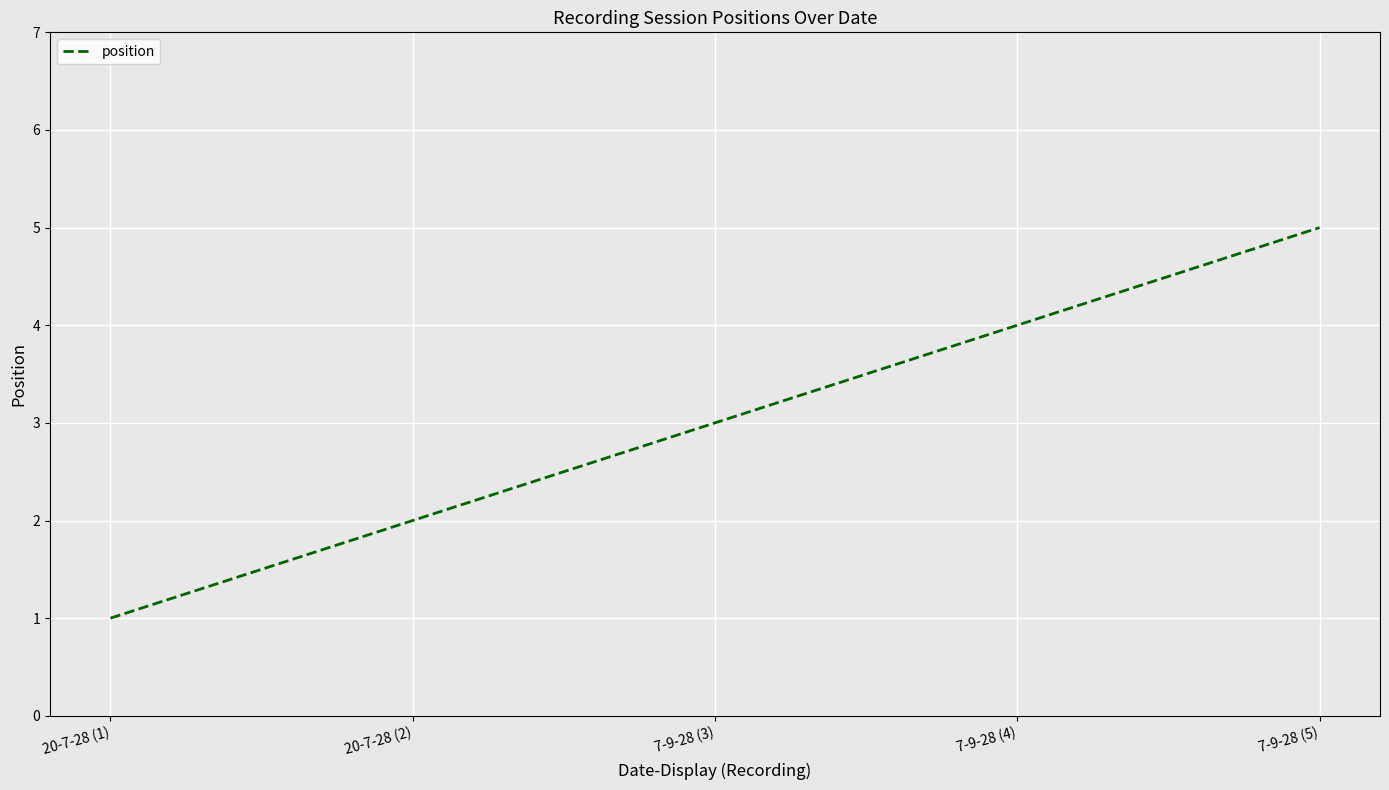

Rank the categories by value from lowest to highest.

20-7-28 (1), 20-7-28 (2), 7-9-28 (3), 7-9-28 (4), 7-9-28 (5)